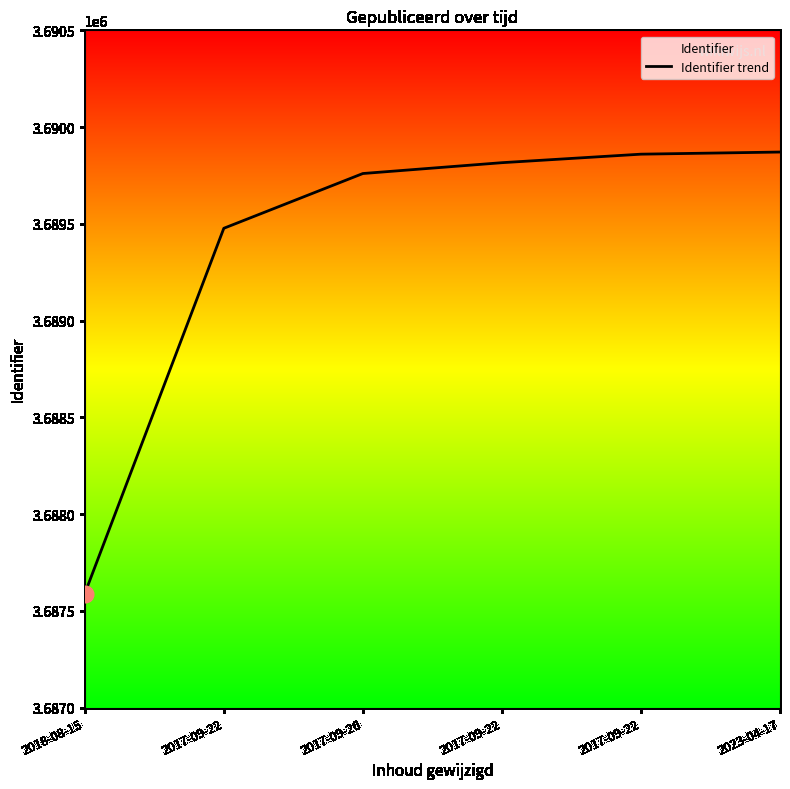

Rank the categories by value from lowest to highest.

2018-08-15, 2017-09-22, 2017-09-26, 2017-09-22, 2017-09-22, 2023-04-17